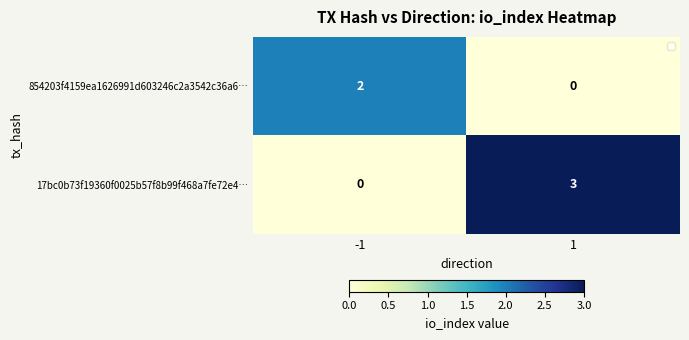

List the labels in order of 17bc0b73f19360f0025b57f8b99f468a7fe72e4… value, smallest first.

-1, 1